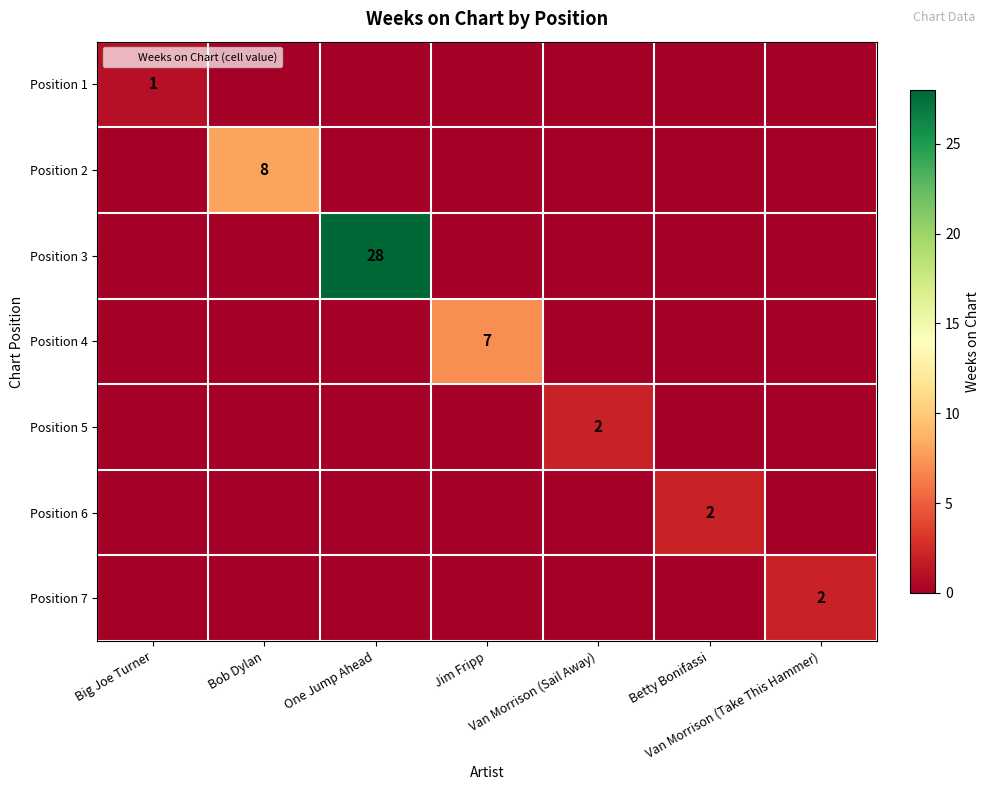

Rank the series by their maximum value, from highest to lowest.

Position 3, Position 2, Position 4, Position 5, Position 6, Position 7, Position 1